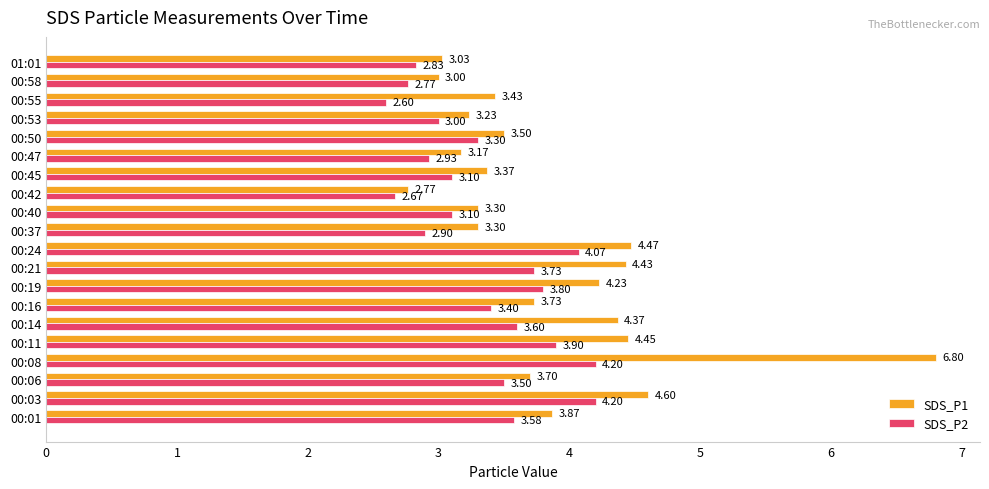

What is the difference between the highest and lowest values at 00:45?

0.3